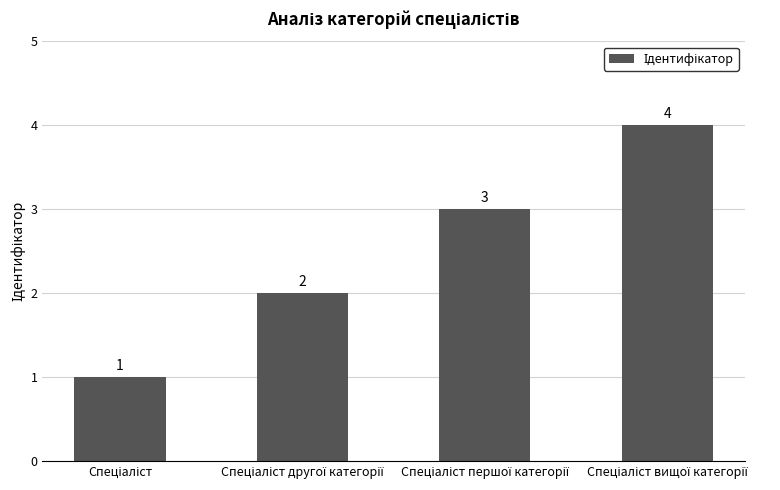

How many values are between 2 and 4?

3